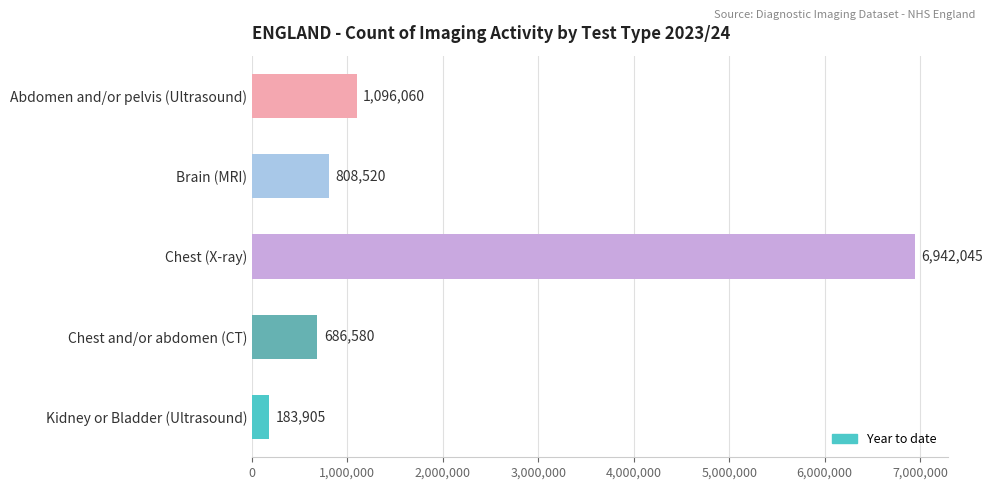

What is the label of the 2nd bar from the top?

Brain (MRI)